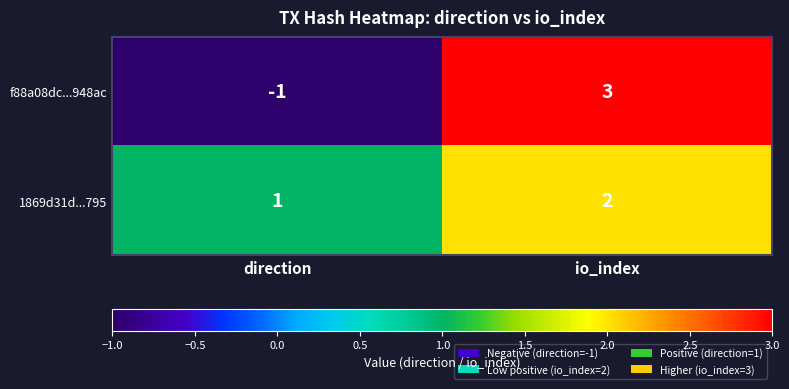

At which category is the sum across all series the highest?

io_index